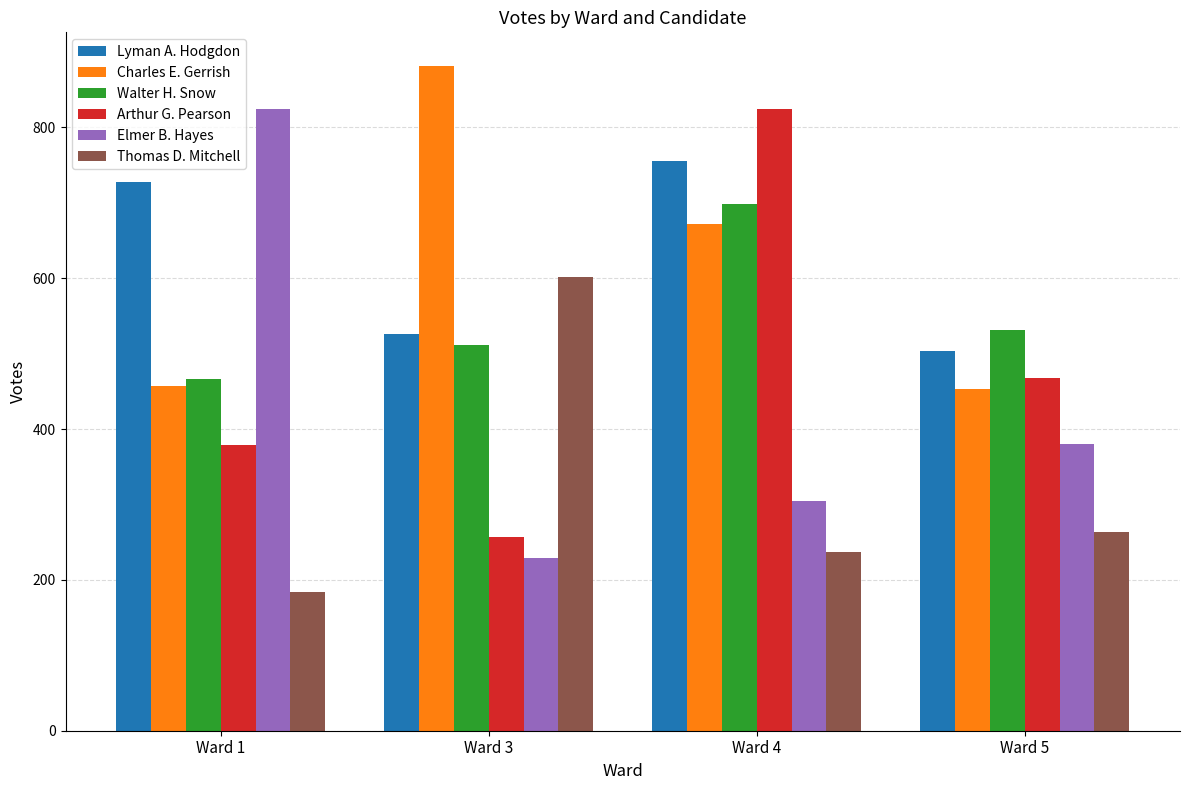

Which label corresponds to the smallest value in the chart?

Ward 1